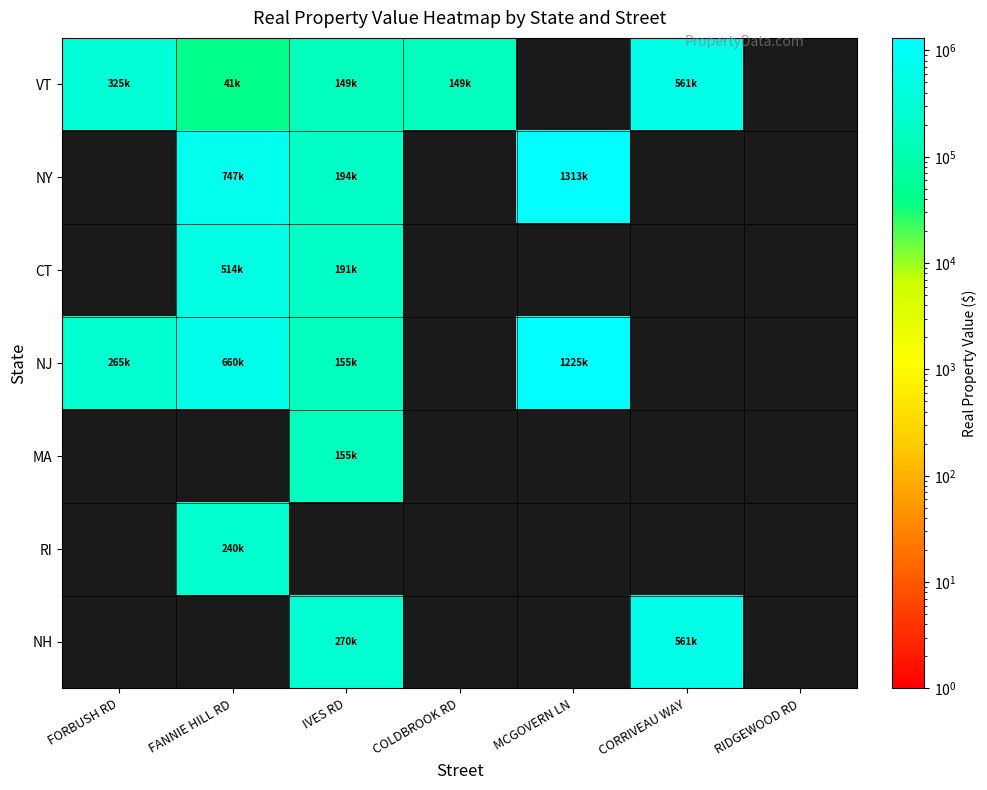

What is the difference between the highest and lowest values at IVES RD?

120470.0